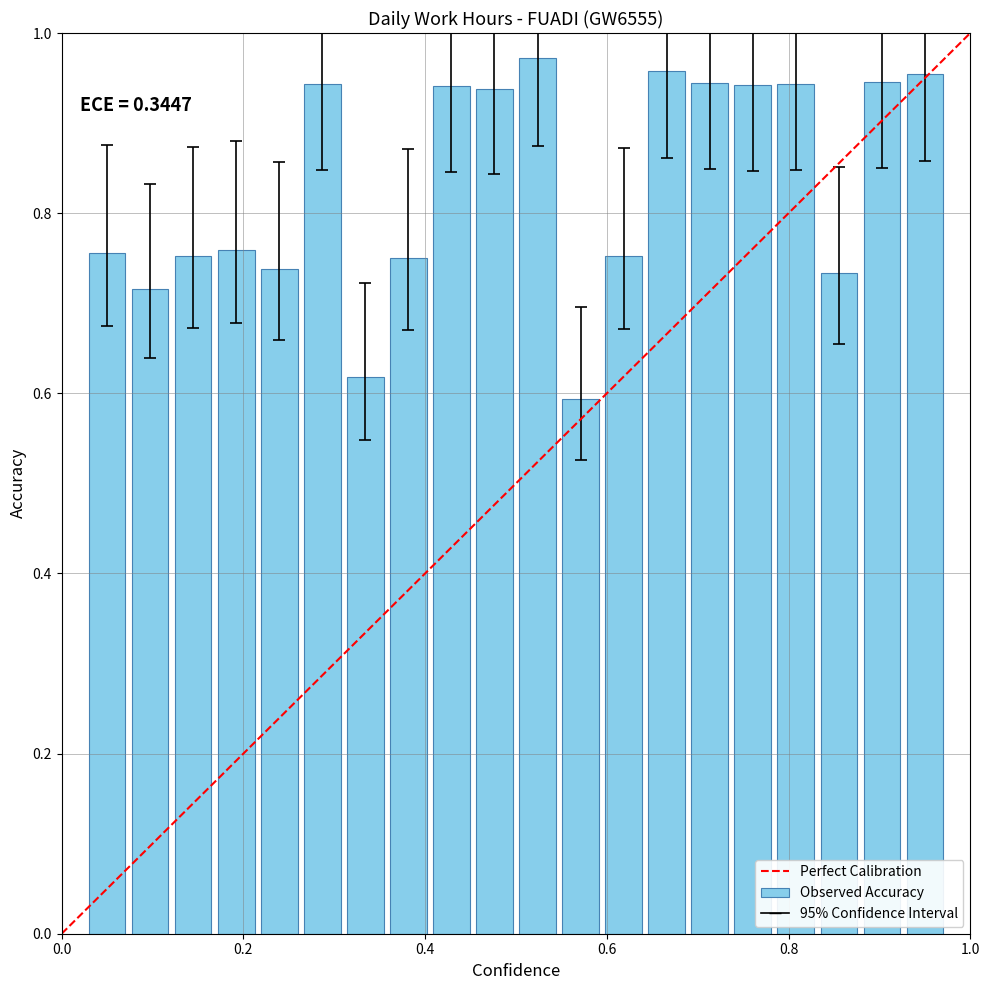

What is the difference between the second highest and second lowest values?

0.3